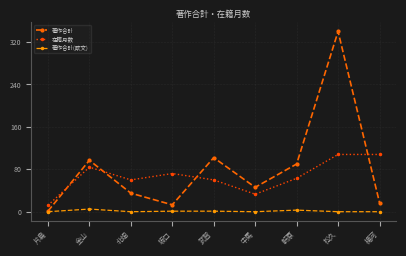

How many lines are shown in the chart?

3